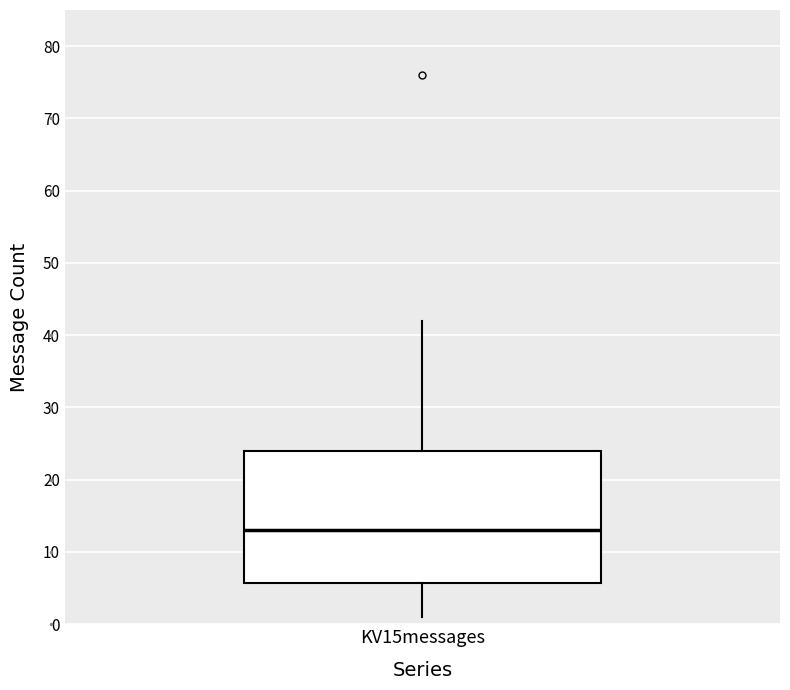

Where is the lower edge of the box for KV15messages on the y-axis? The values are not printed on the chart, so give them approximately, as read against the axis.

6